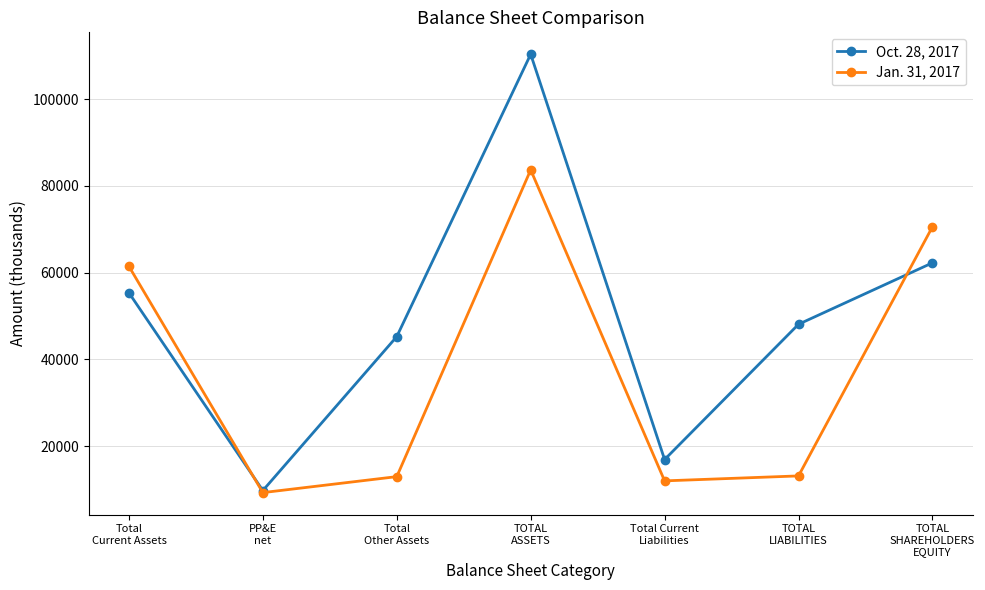

After their last crossing, which series has the higher values: Jan. 31, 2017 or Oct. 28, 2017?

Jan. 31, 2017